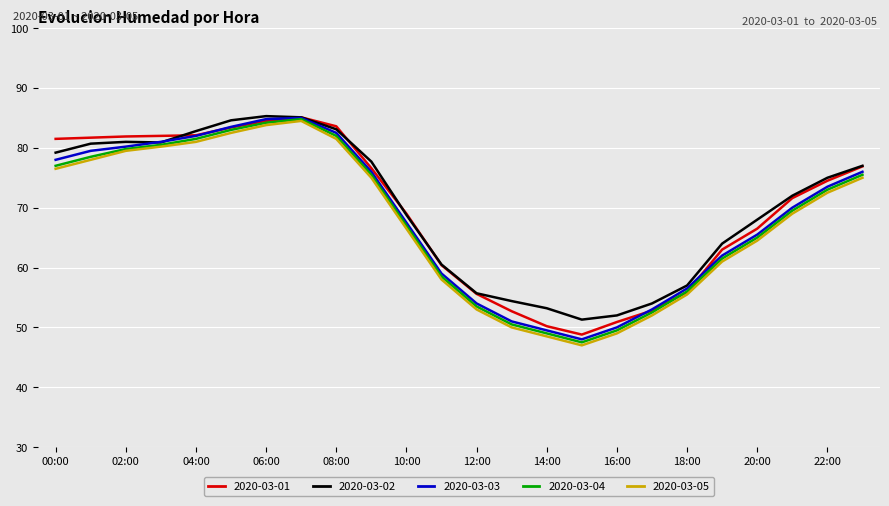

In 2020-03-03, how many points are higher than both neighbors (excluding endpoints)?

1